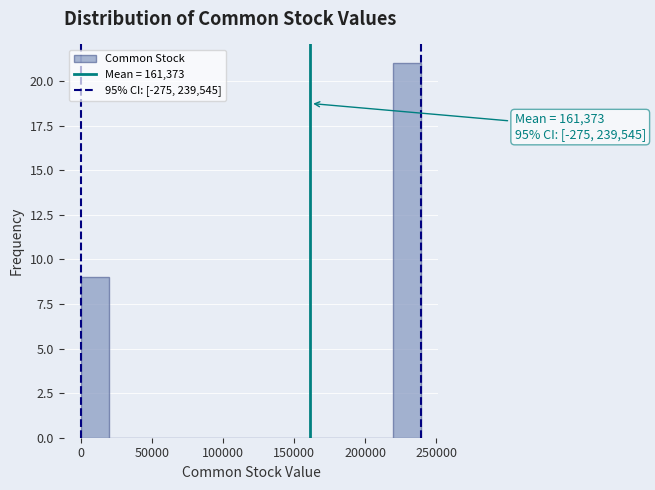

Over which range of the x-axis is the bar tallest?

220000 to 240000